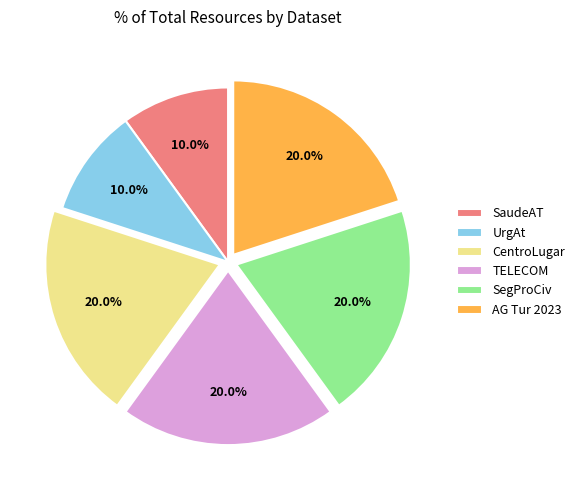

Is it true that CentroLugar is 20% of the pie?

True